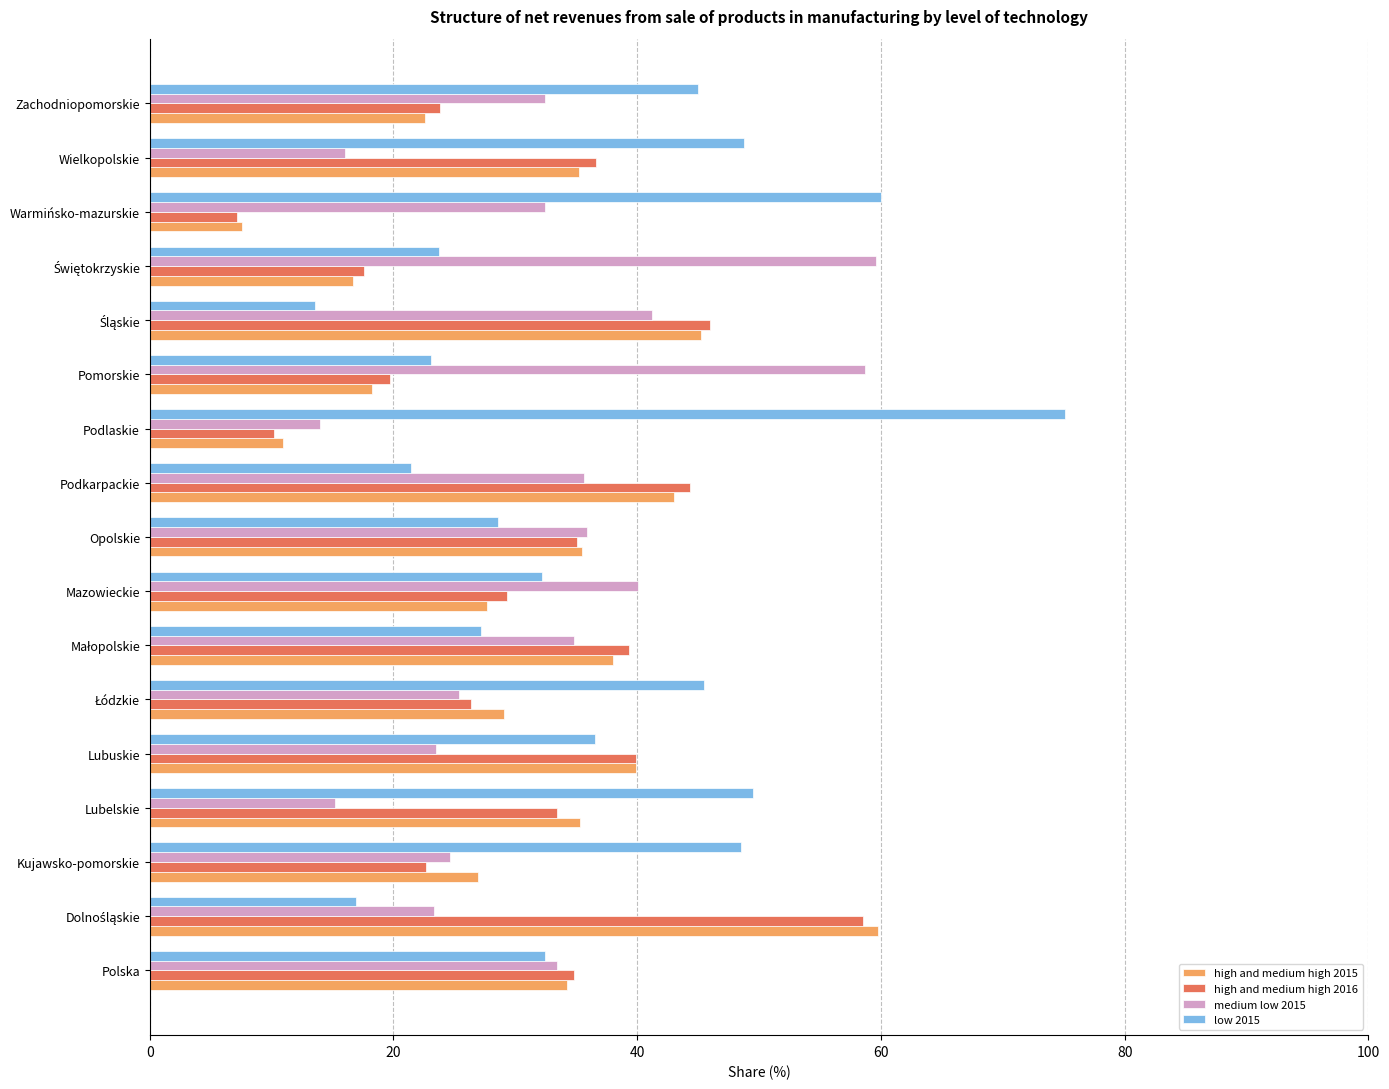

Is it true that high and medium high 2016 equals 39.9 at Lubuskie?

True